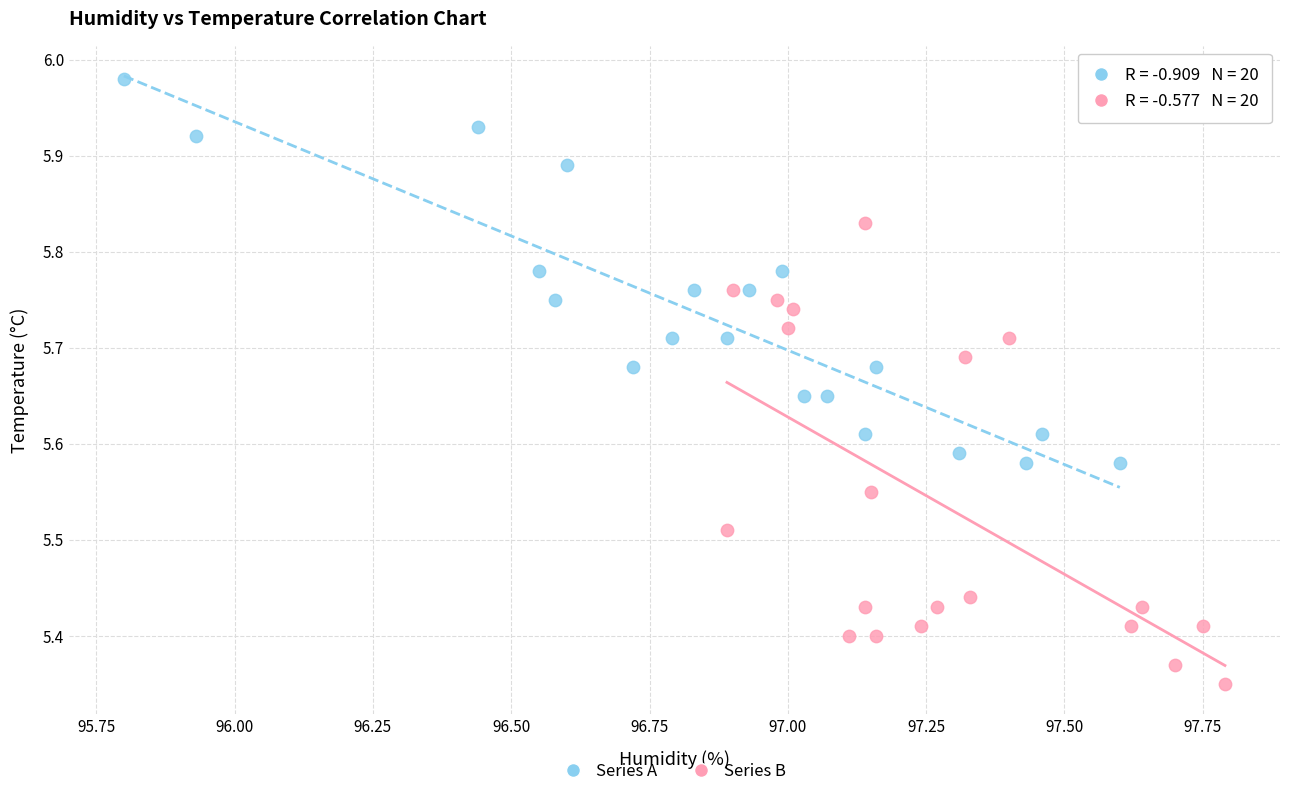

Which series has the widest spread of Y values?

Series B